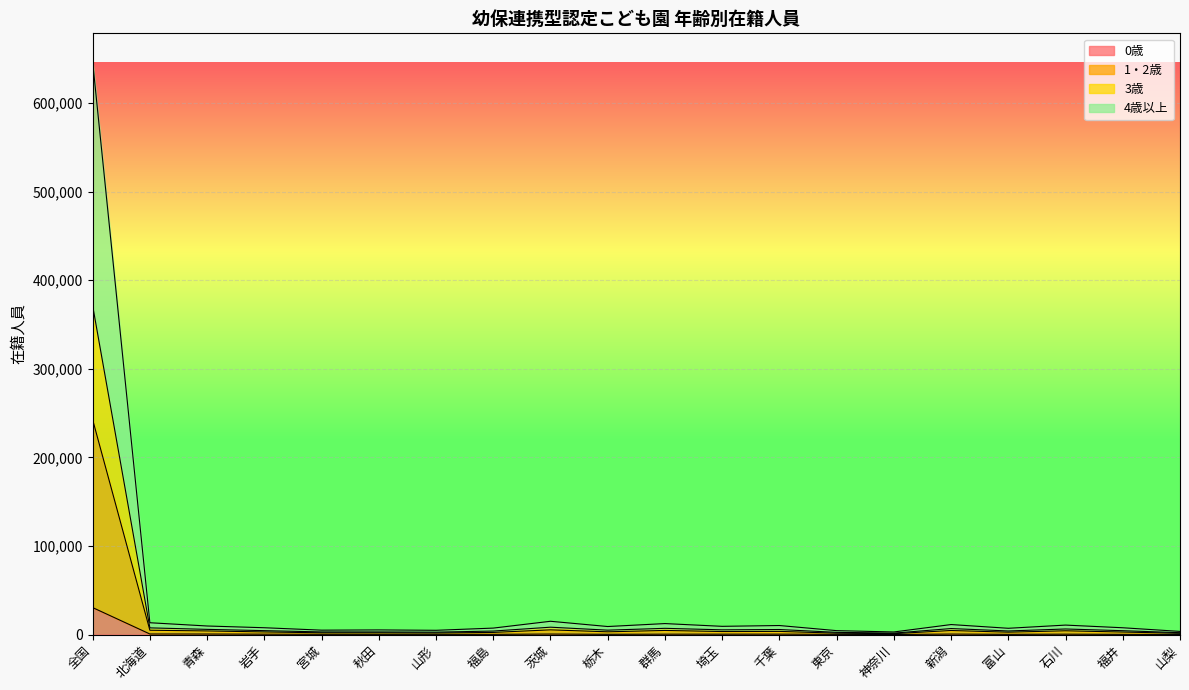

At which category is the sum across all series the highest?

全国